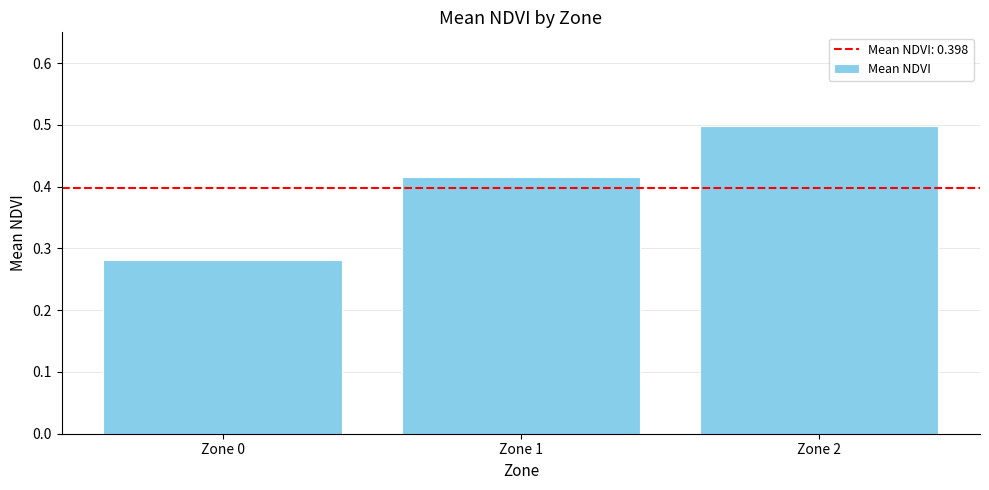

Which label corresponds to the largest value in the chart?

Zone 2